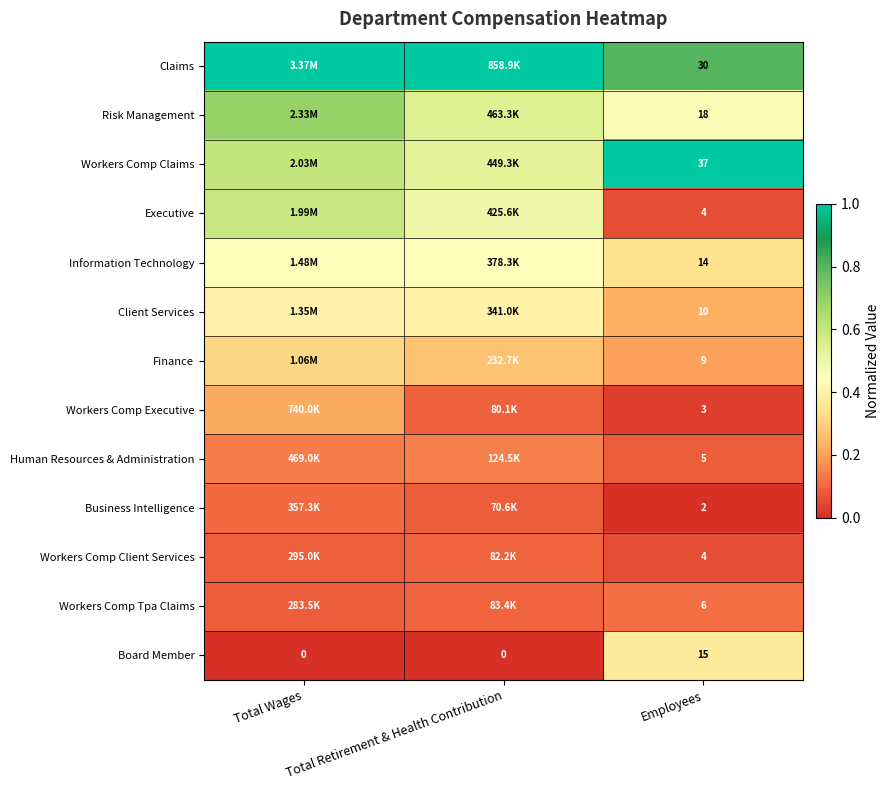

Read the Information Technology value at Total Retirement & Health Contribution.

0.4